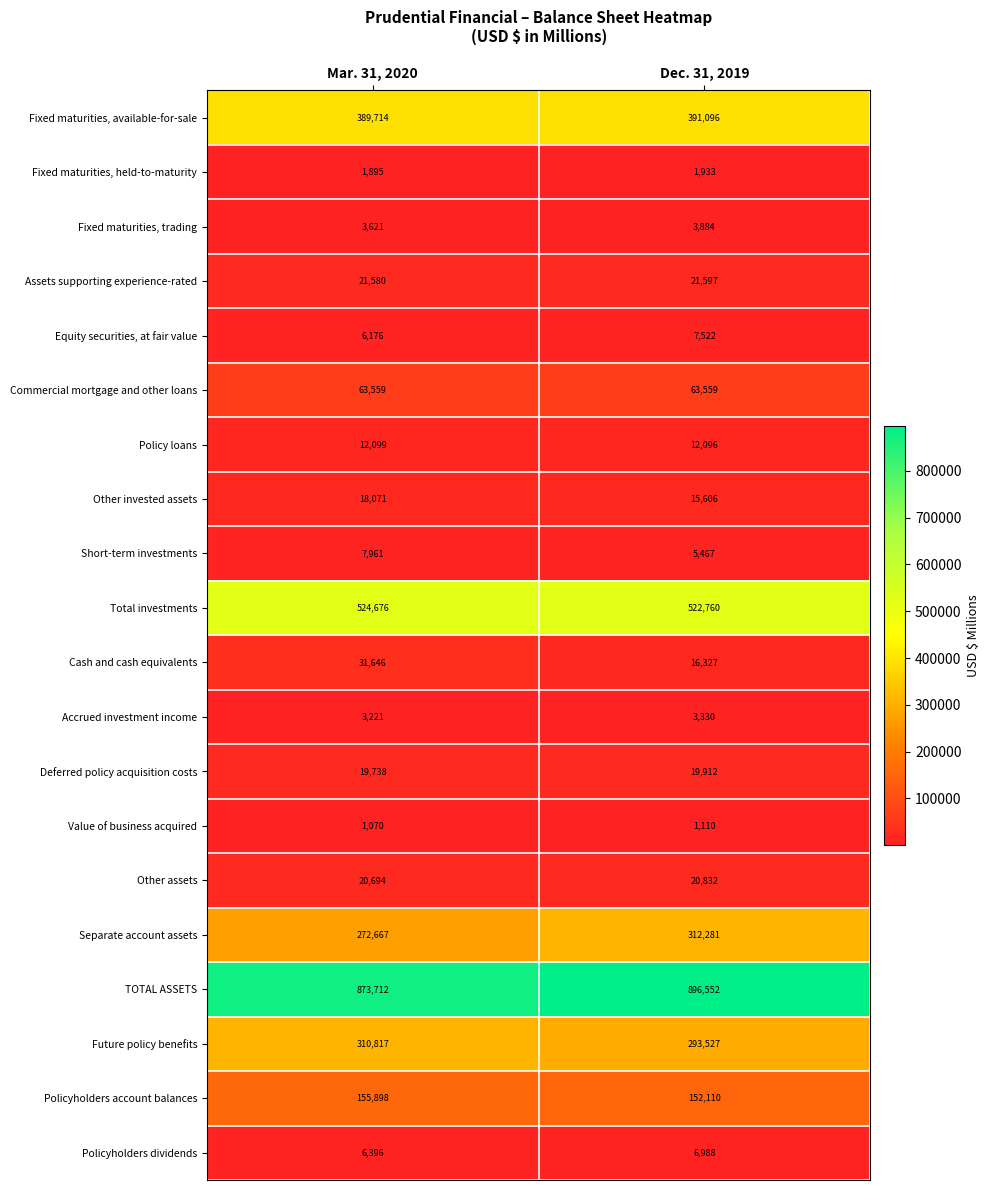

Which series has the largest range (max minus min)?

Separate account assets